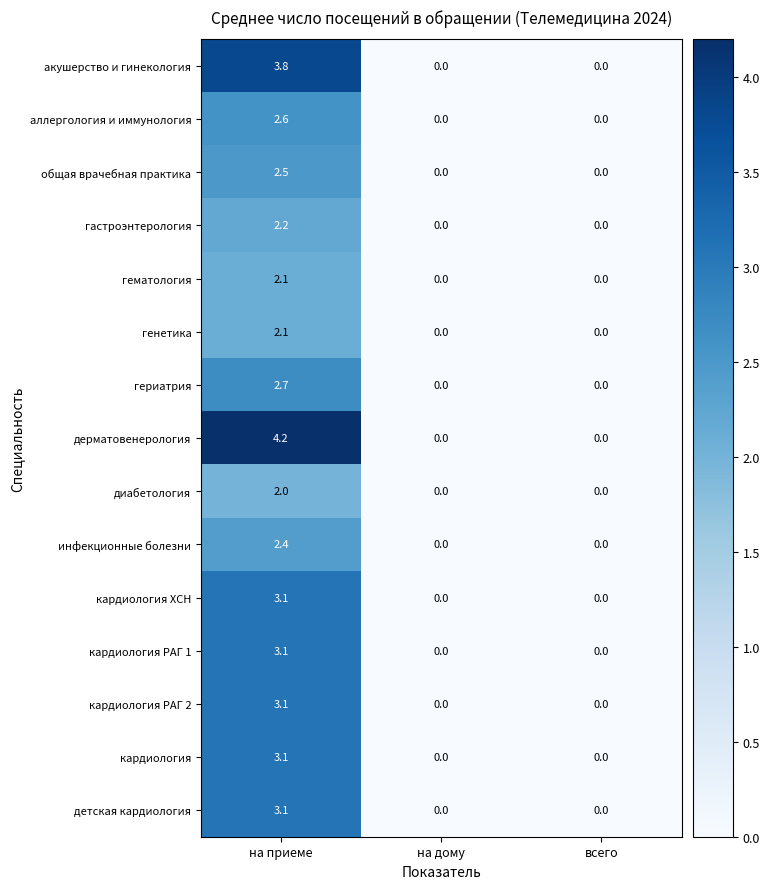

Between на приеме and всего, which series saw the biggest shift?

дерматовенерология